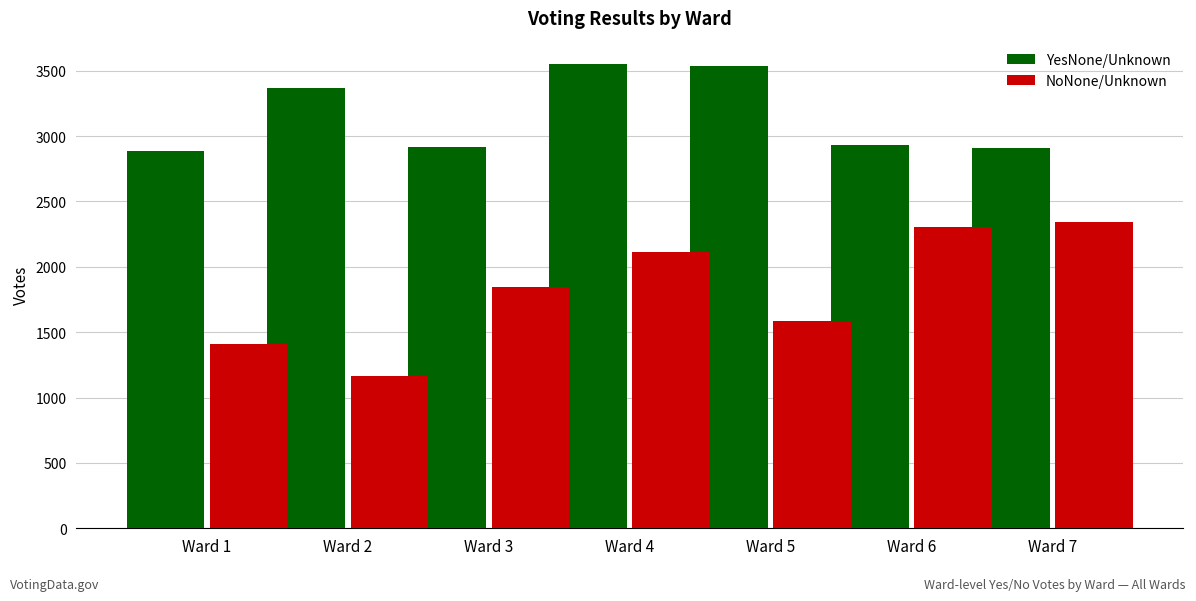

List the series in order of their overall mean, lowest first.

NoNone/Unknown, YesNone/Unknown